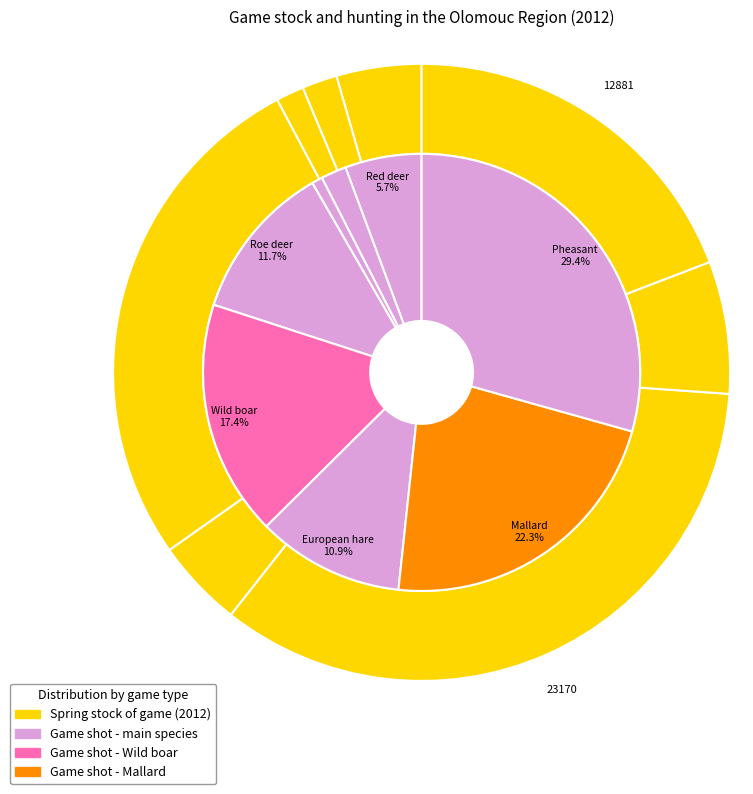

How many segments does this pie chart have?

8